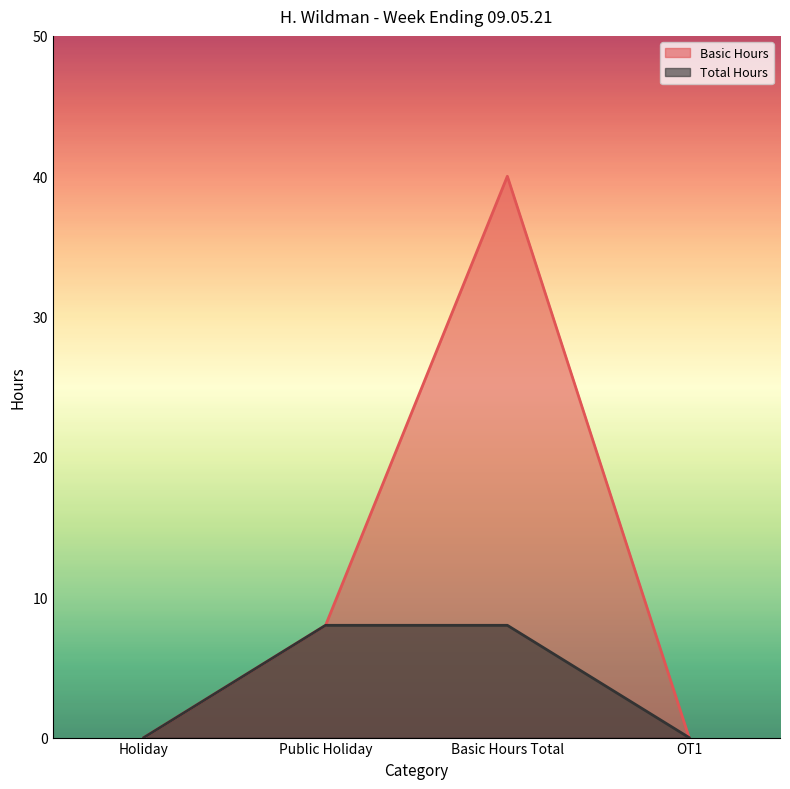

True or false: Total Hours and Basic Hours cross at least once.

False